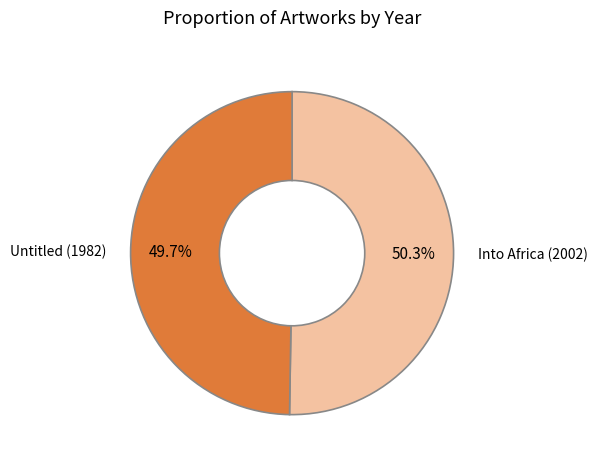

Is there any slice that represents more than half of the pie?

Yes